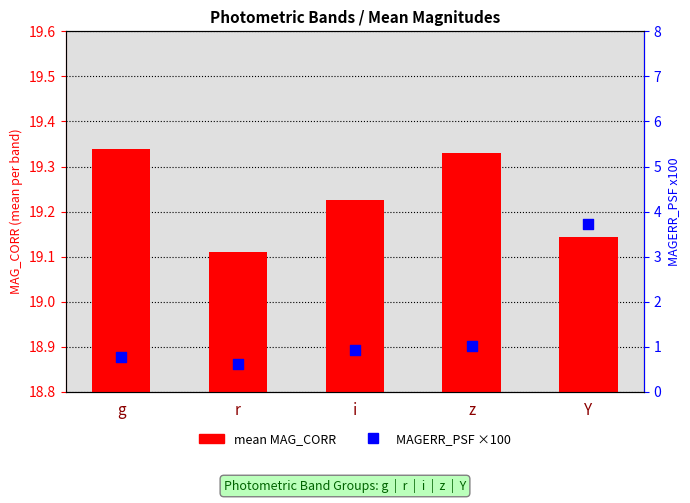

What is the total value across all series at r?

19.7